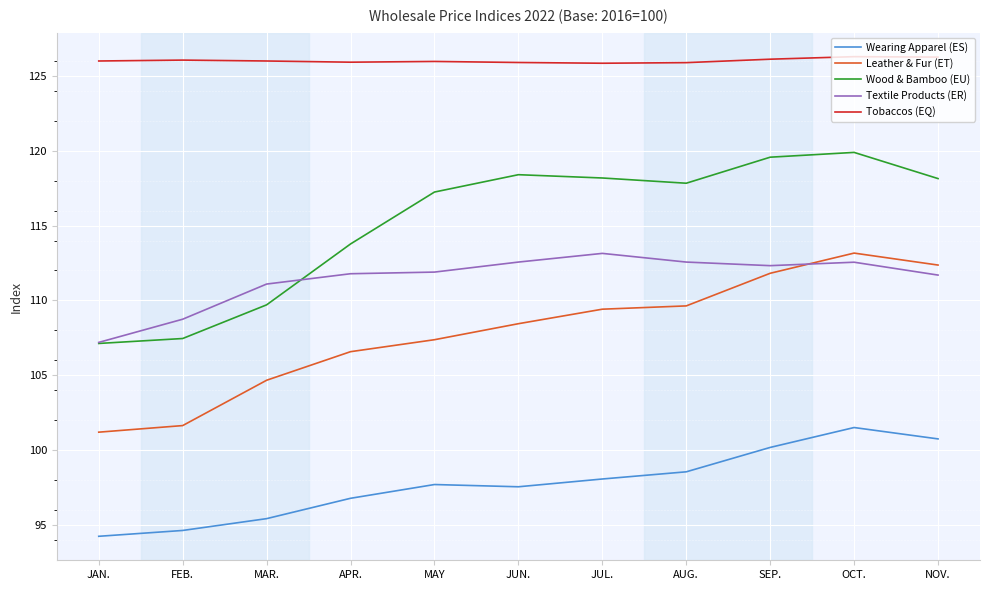

The Tobaccos (EQ) series shows 186.6 at FEB.. True or false?

False